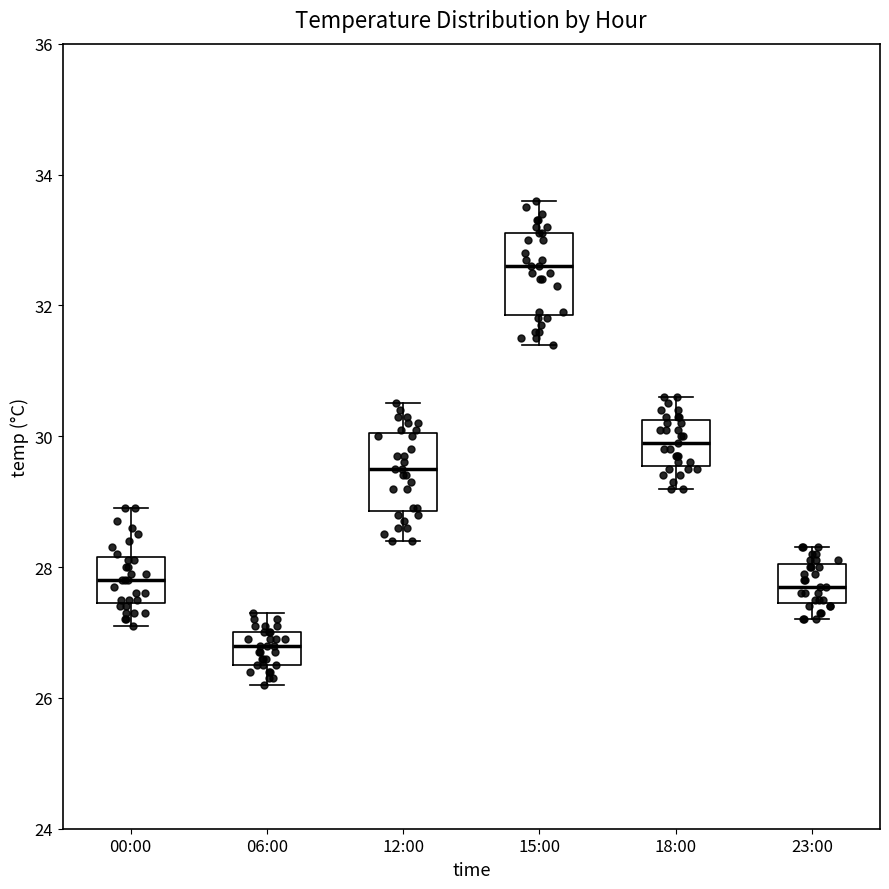

Which box has the highest median line?

15:00